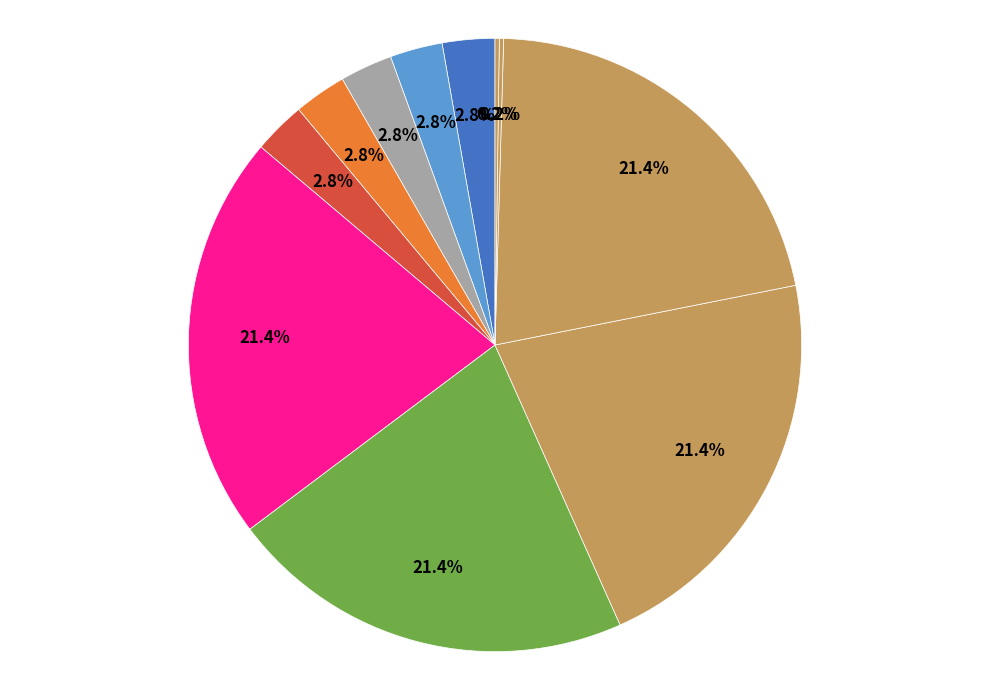

To the nearest percent, what is the average slice percentage?

9%